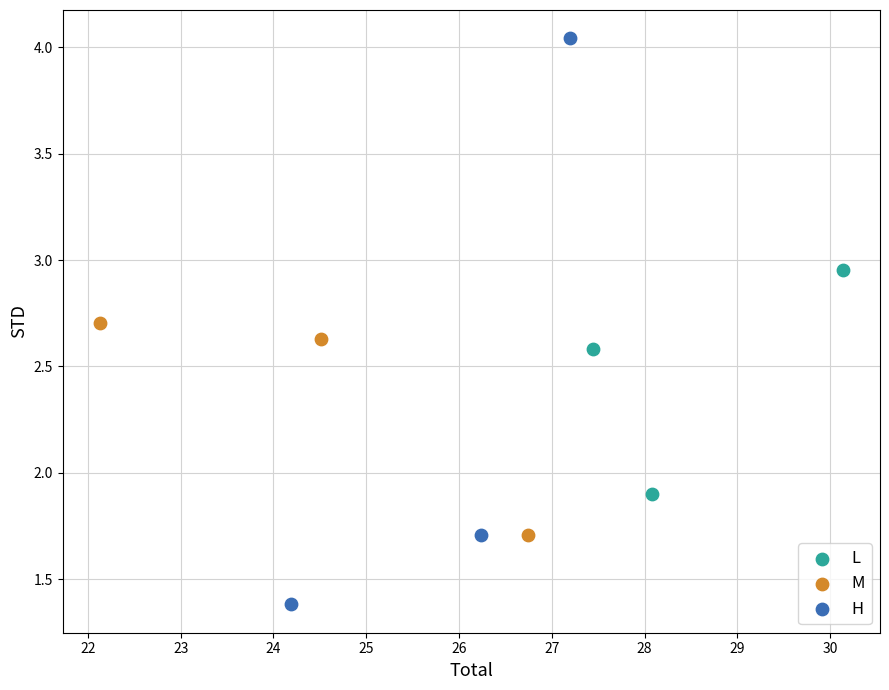

Which series reaches the minimum Y coordinate?

H